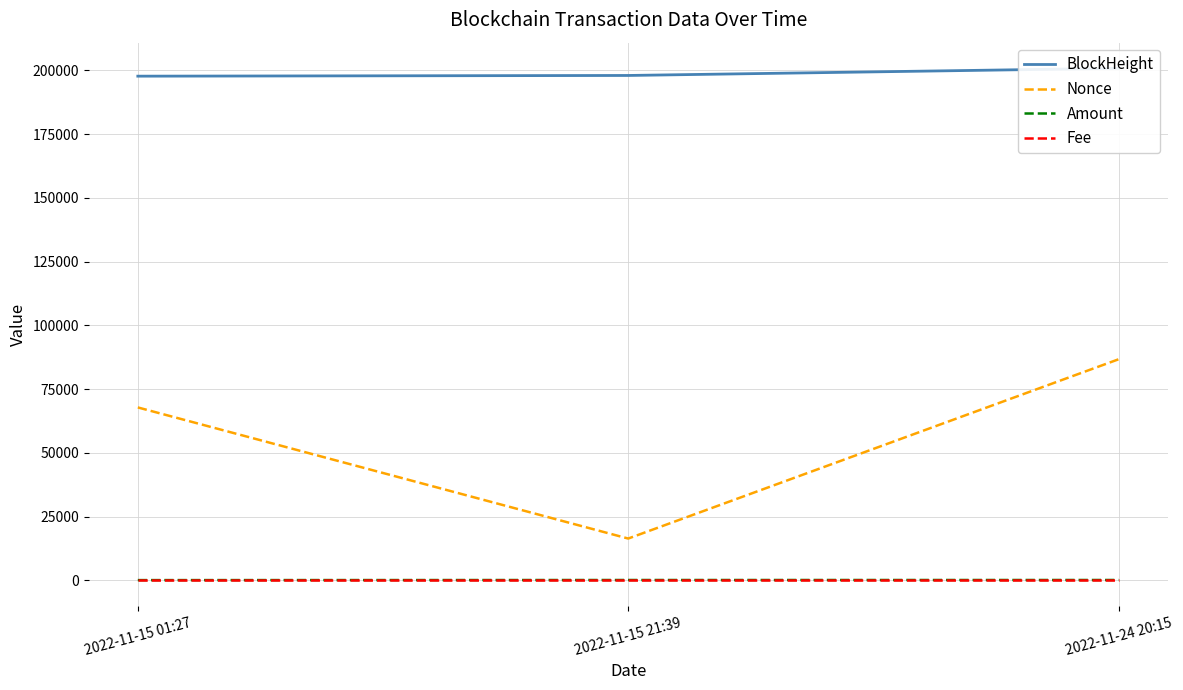

The value of Amount at 2022-11-15 21:39 is 109.9. True or false?

True